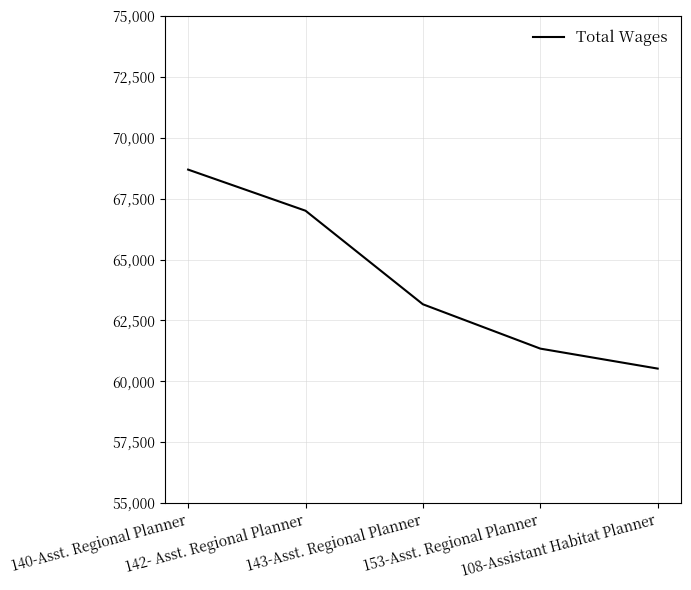

Count the number of categories in the chart.

5